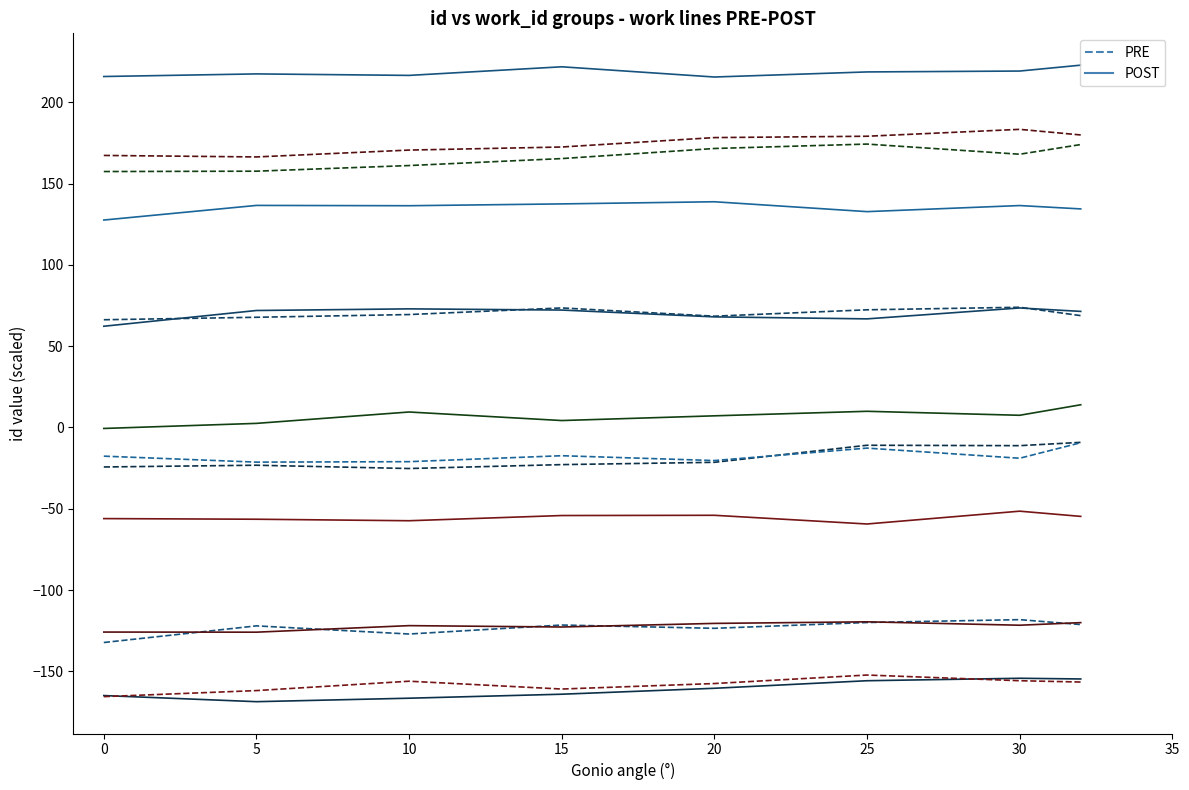

True or false: POST has a value of -88.4 at 10.

False